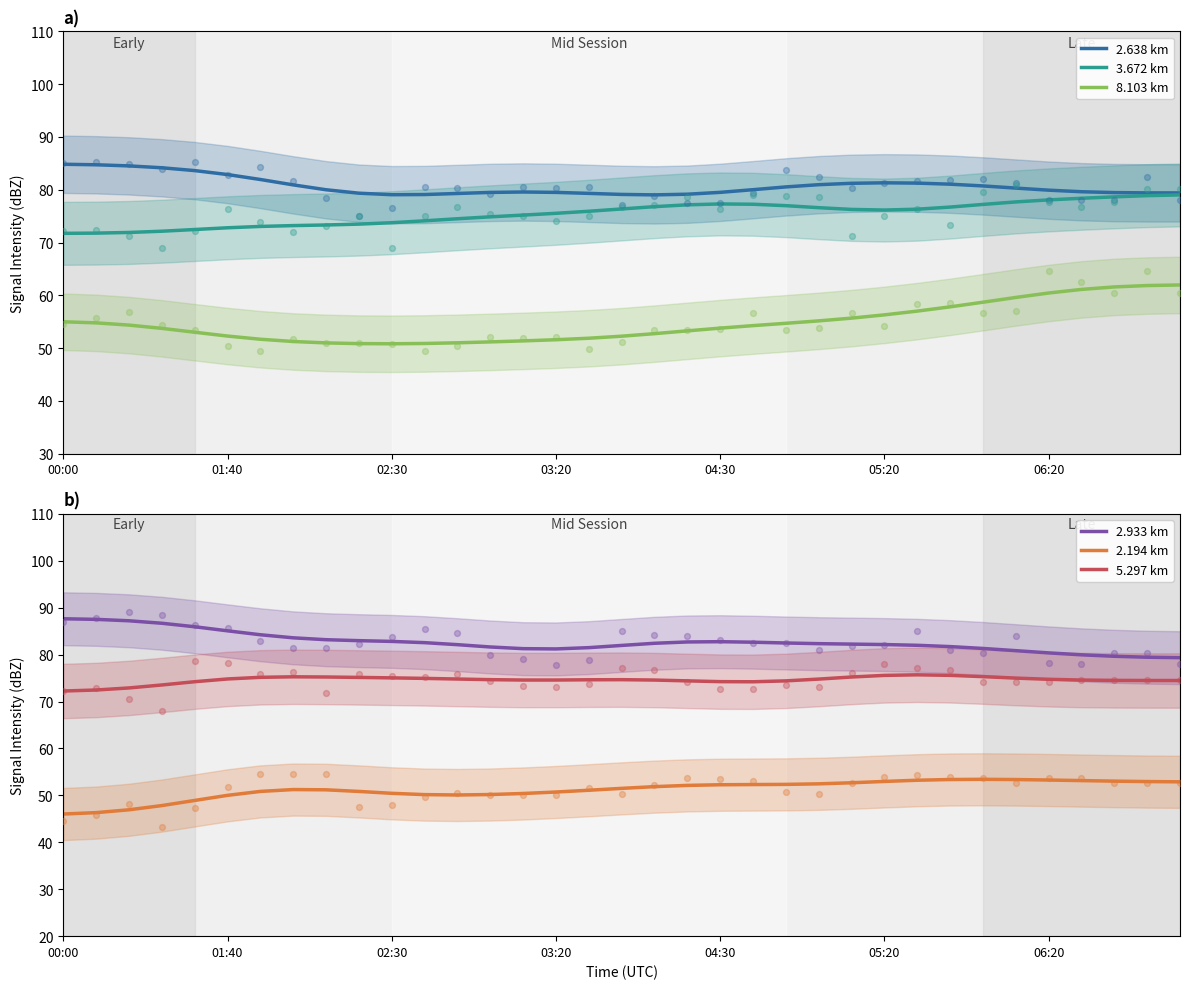

What are all the series names shown in the legend?

2.638 km, 3.672 km, 8.103 km, 2.933 km, 2.194 km, 5.297 km